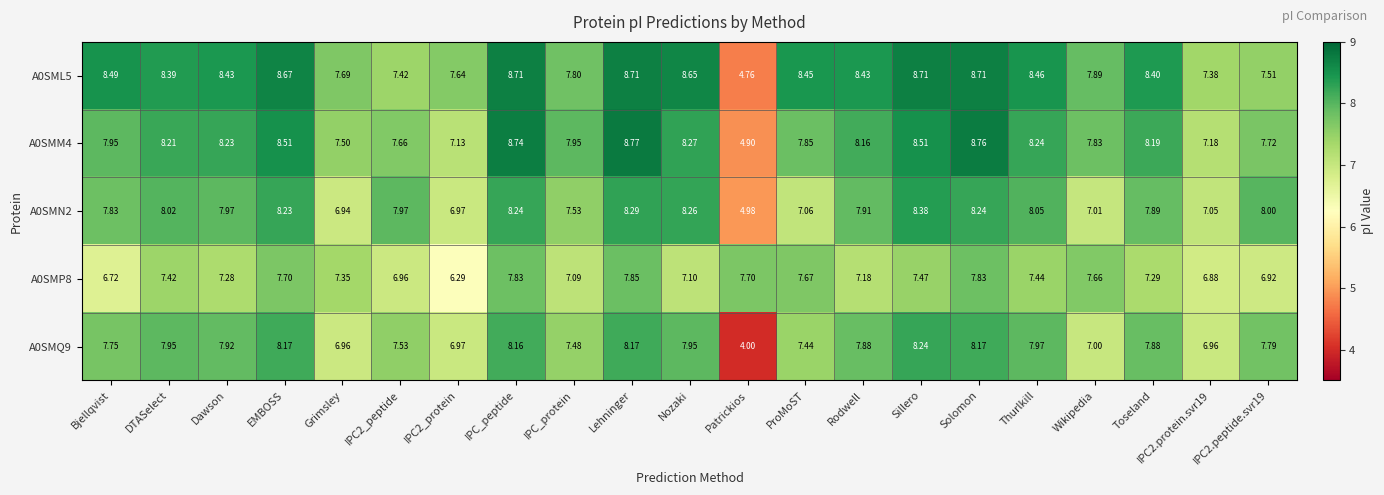

Which category has the highest value in the A0SMN2 series?

Sillero